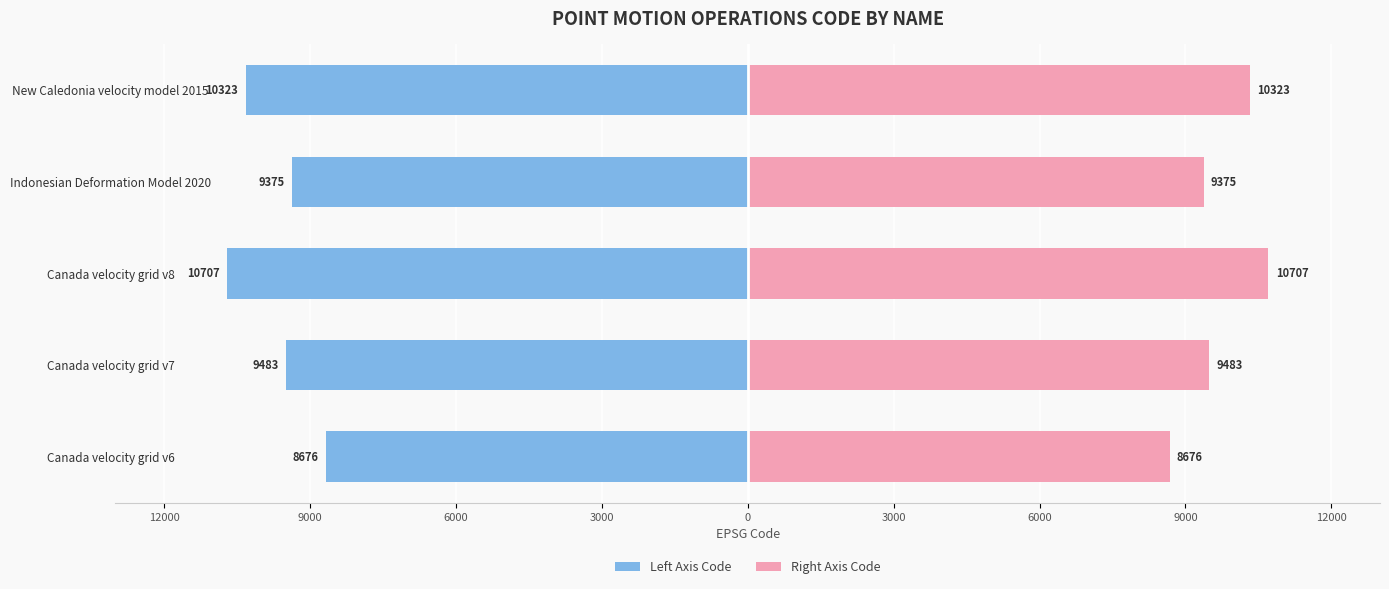

The value of CODE (left) at Canada velocity grid v8 is -10707. True or false?

True